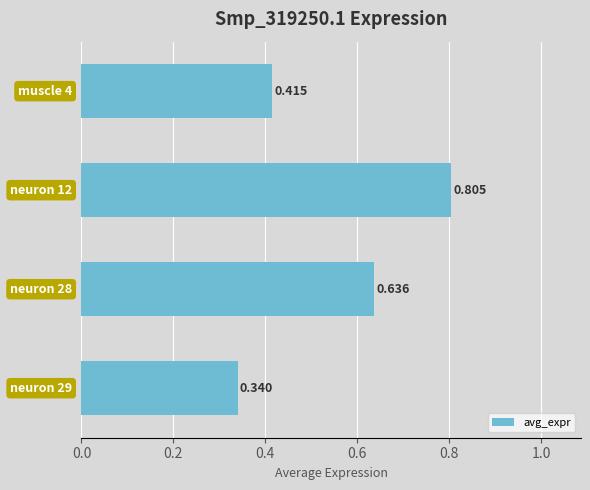

How many data points does each series have?

4